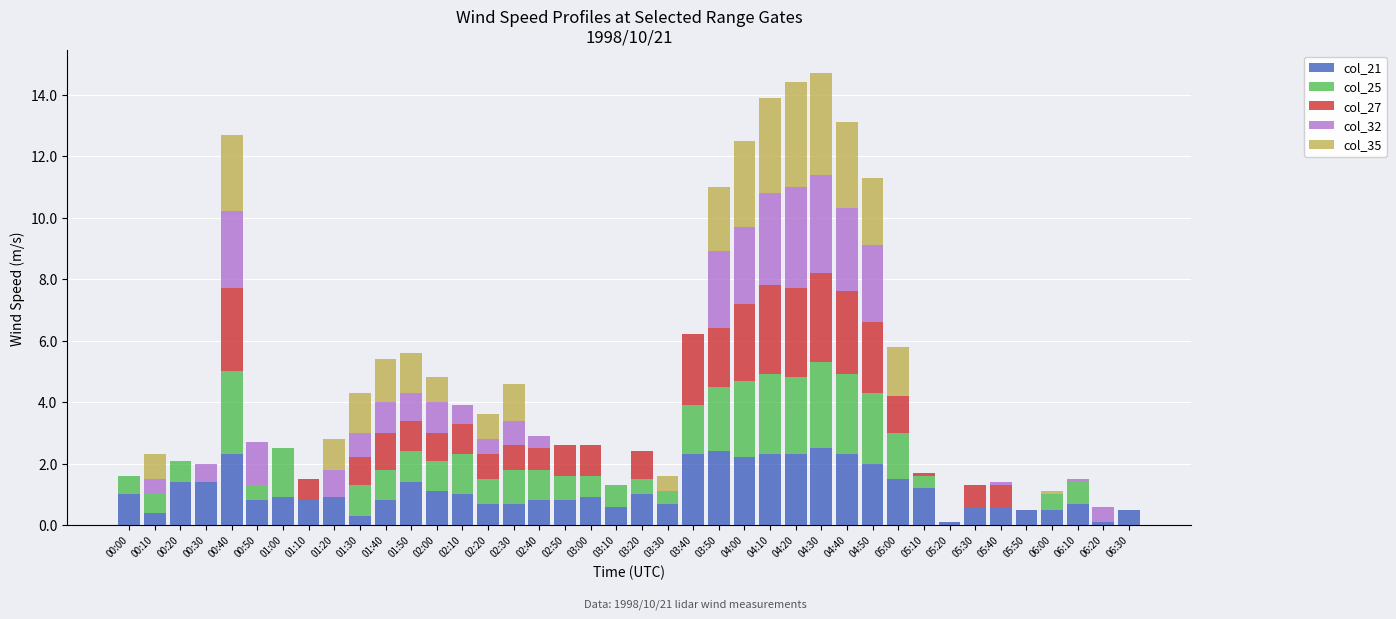

Is it true that col_21 equals 1.0 at 02:10?

True